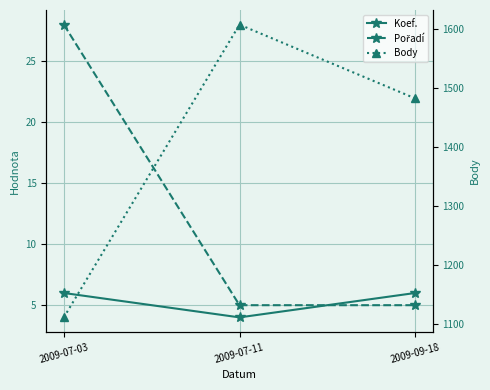

Which series has the widest spread of values?

Body